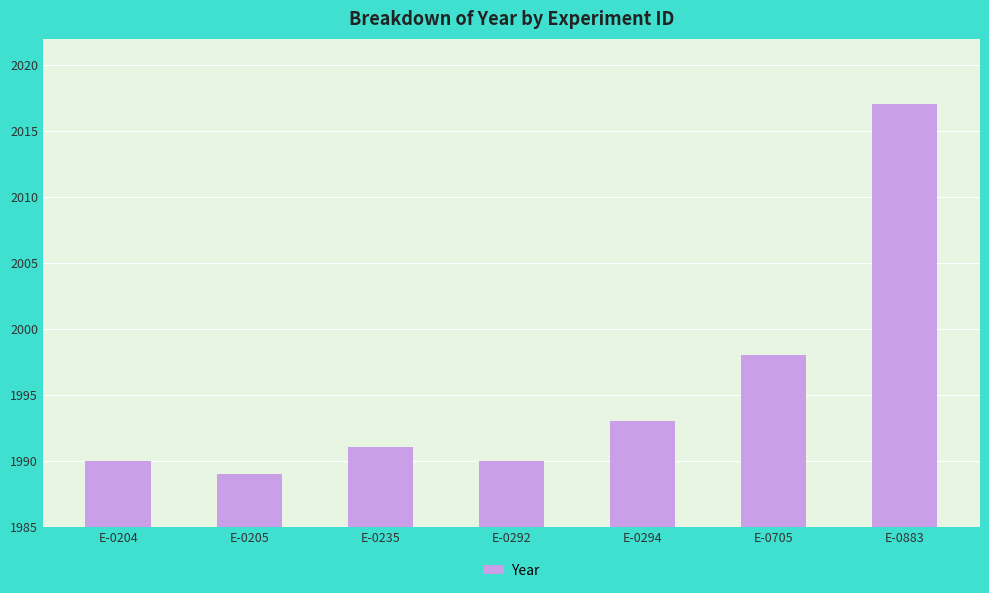

How many series are shown in this chart?

1